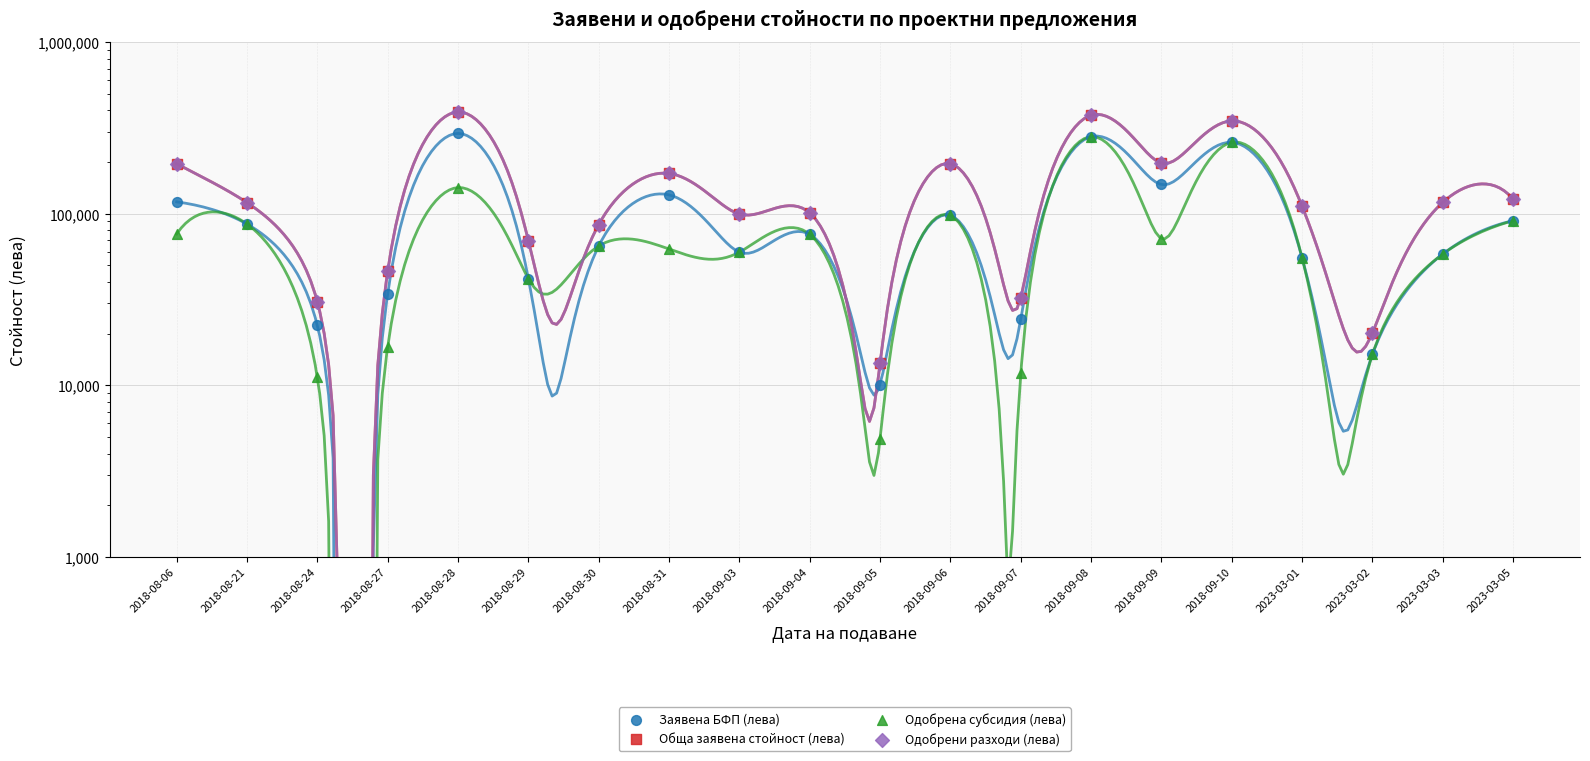

What is the total value across all series at 2023-03-05?

424511.5